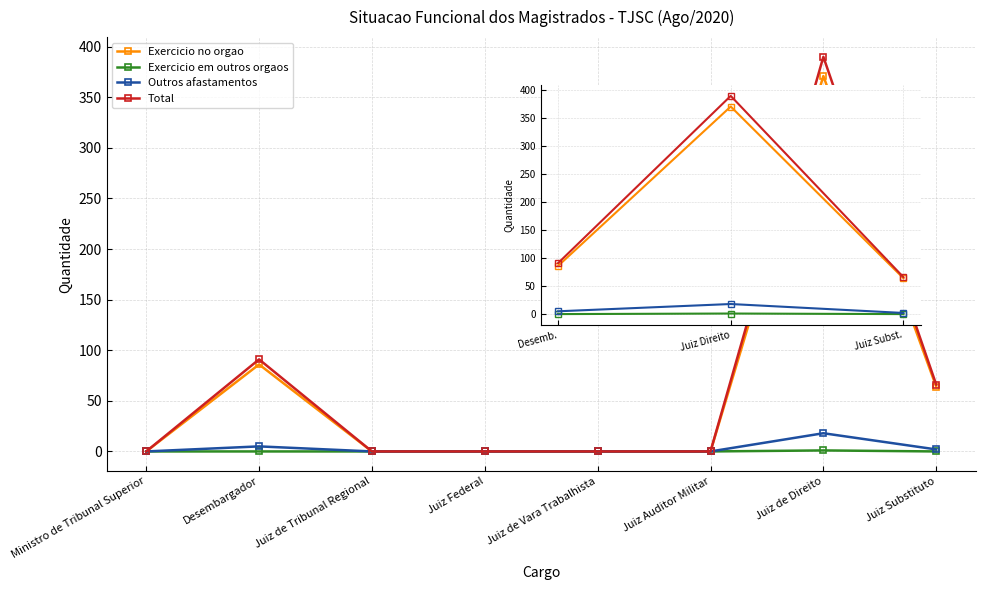

How many series are shown in this chart?

4